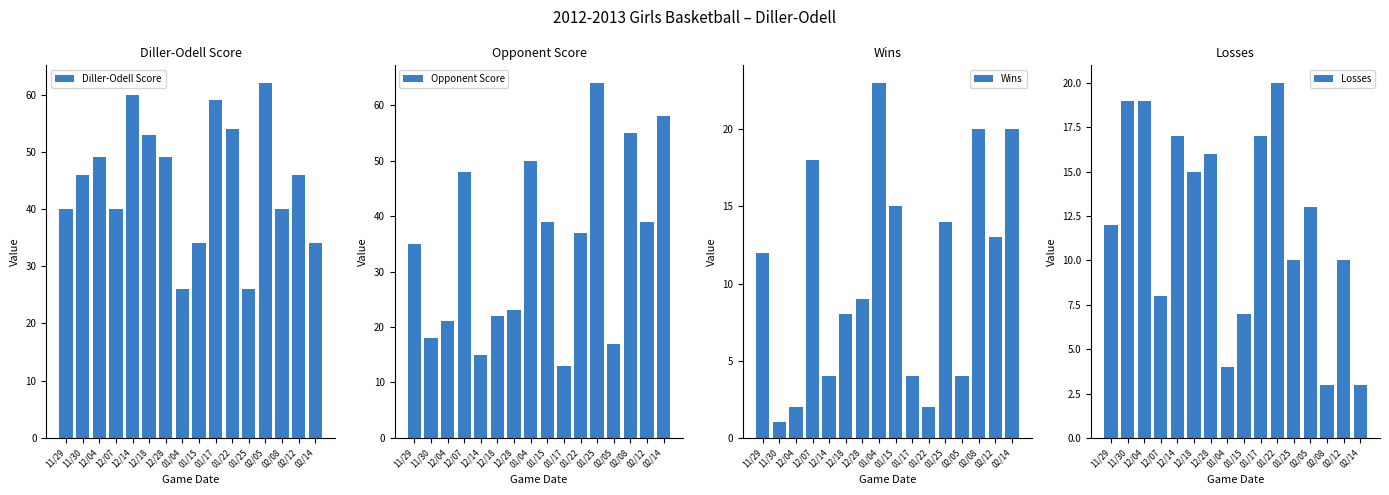

Is it true that Wins equals 20 at 02/08?

True